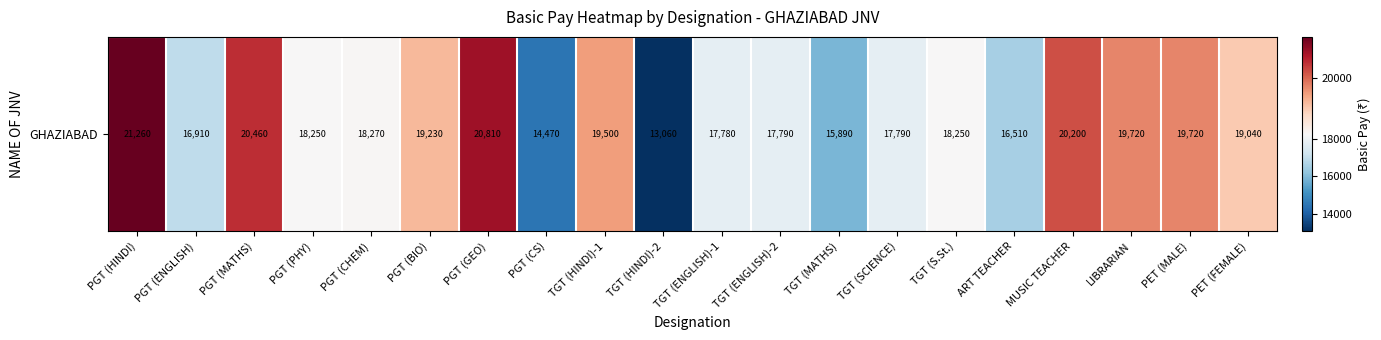

What is the difference between the maximum and minimum values?

8200